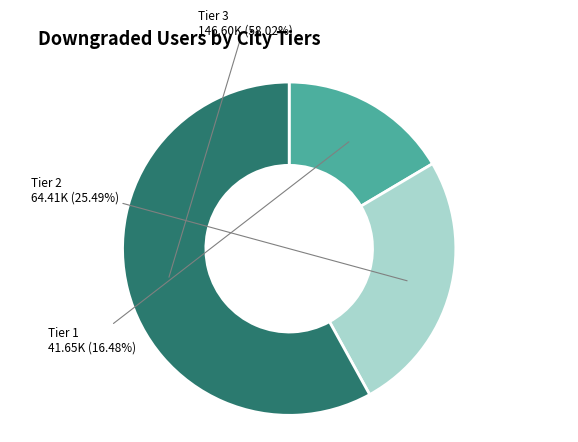

Does any single category account for the majority?

Yes